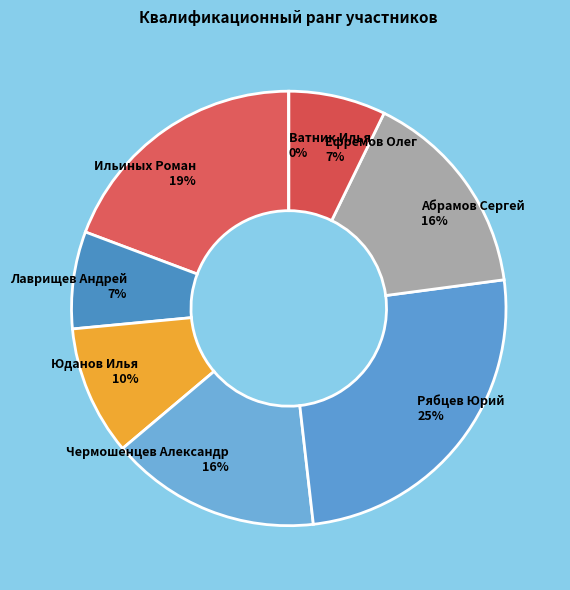

True or false: Чермошенцев Александр accounts for 24% of the total.

False